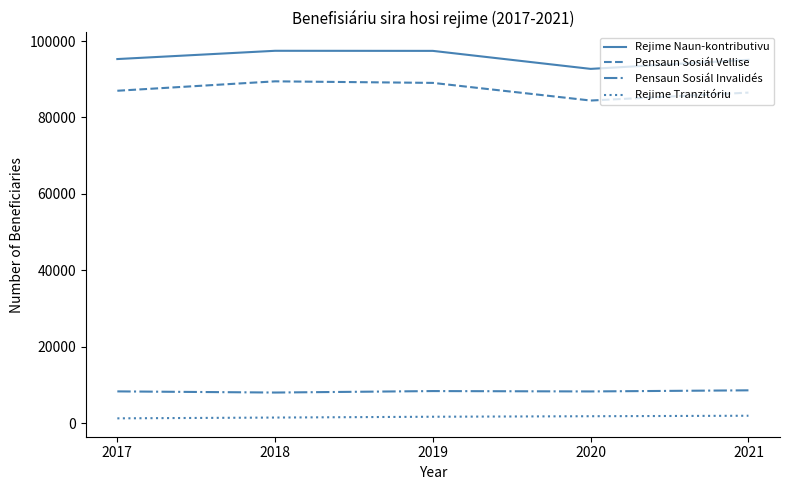

Is the value of Rejime Tranzitóriu at 2018 greater than the value of Pensaun Sosiál Invalidés at 2019?

No